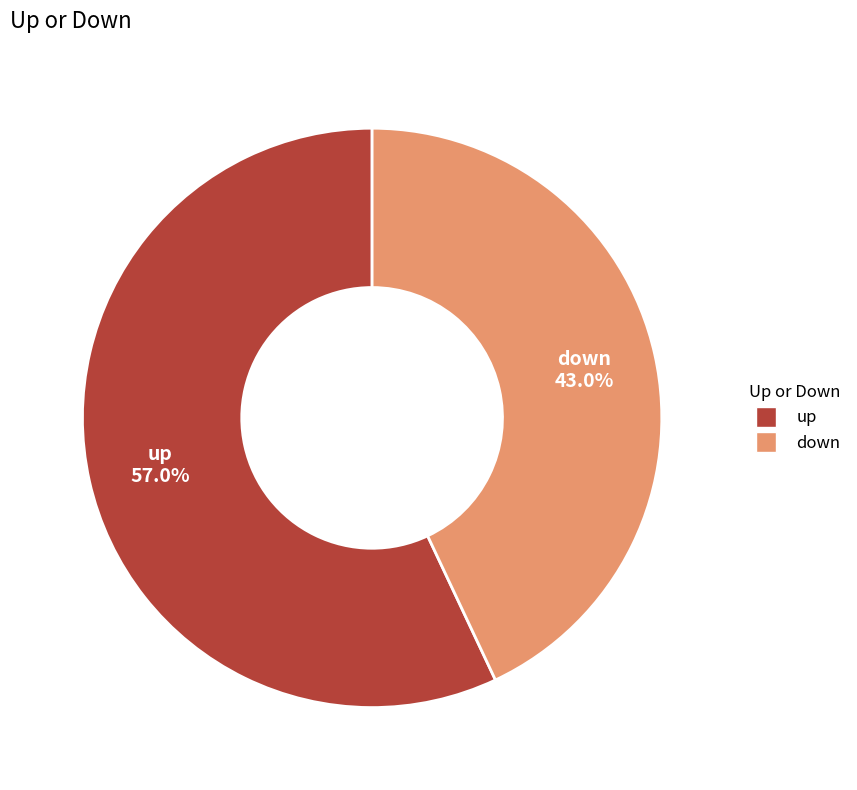

Does any single category account for the majority?

Yes